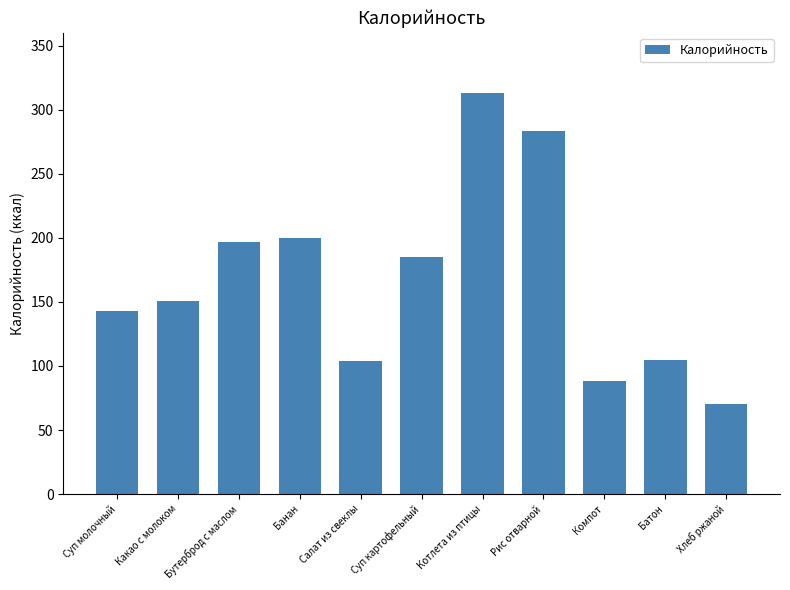

What position from the right is Хлеб ржаной?

1